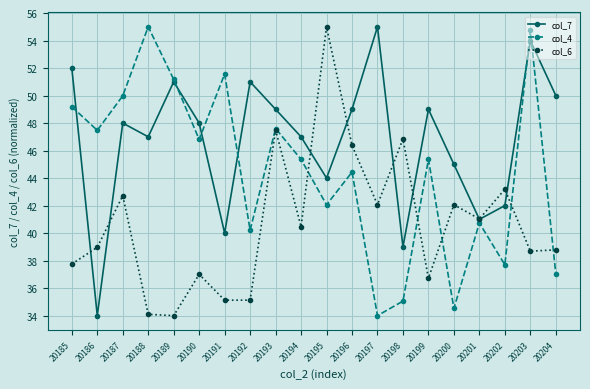

Does the chart display data point markers on the line(s)?

Yes